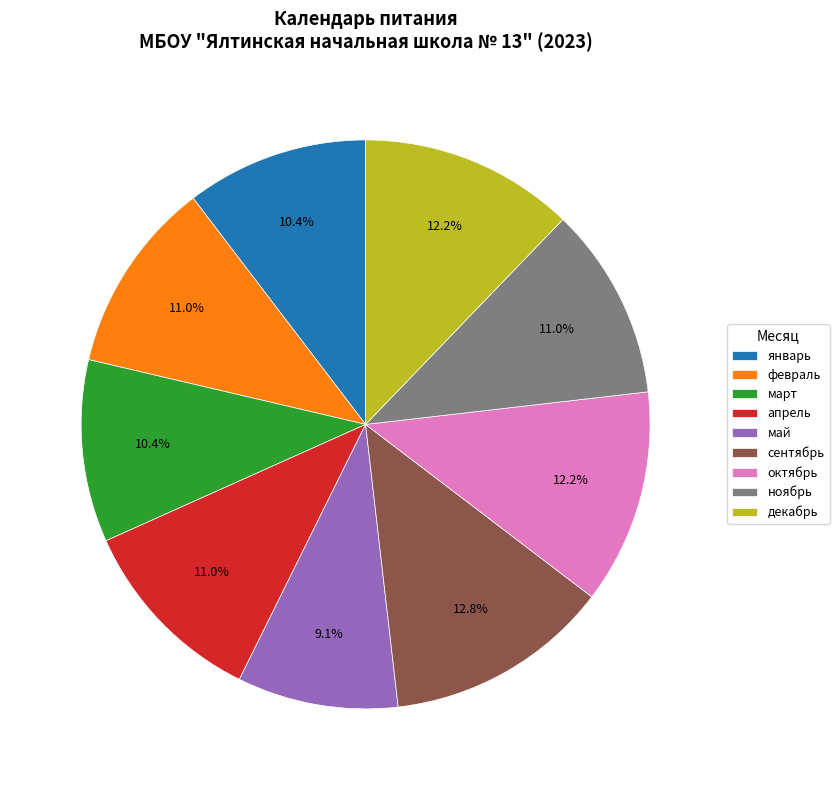

What percentage is the октябрь slice, to the nearest percent?

12%